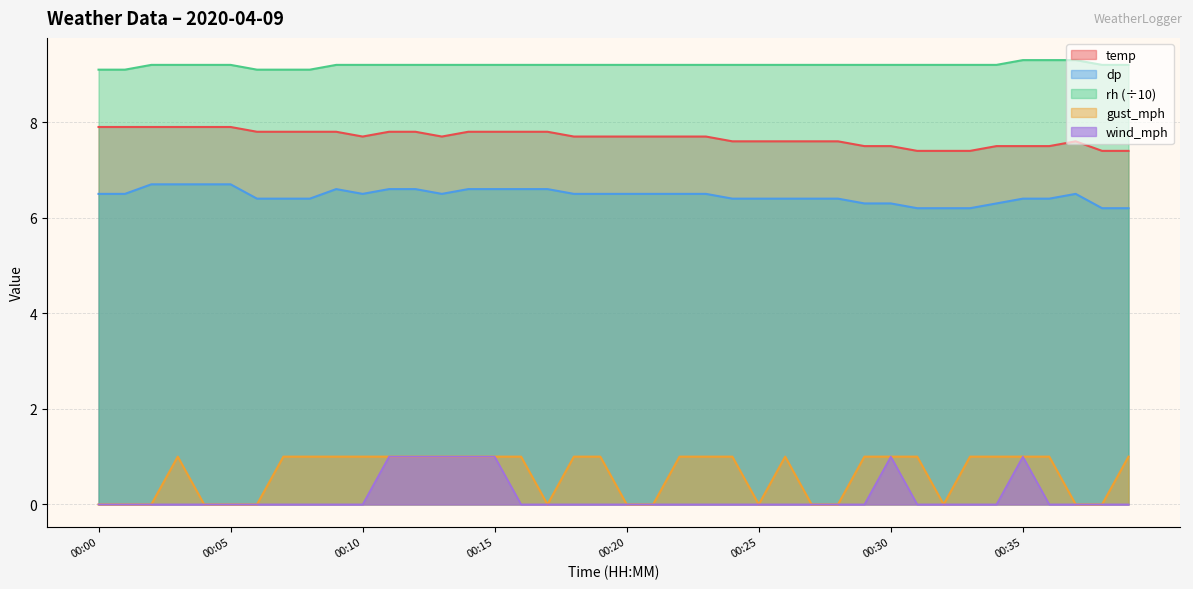

List the labels in order of dp value, largest first.

00:02, 00:03, 00:04, 00:05, 00:09, 00:11, 00:12, 00:14, 00:15, 00:16, 00:17, 00:00, 00:01, 00:10, 00:13, 00:18, 00:19, 00:20, 00:21, 00:22, 00:23, 00:37, 00:06, 00:07, 00:08, 00:24, 00:25, 00:26, 00:27, 00:28, 00:35, 00:36, 00:29, 00:30, 00:34, 00:31, 00:32, 00:33, 00:38, 00:39